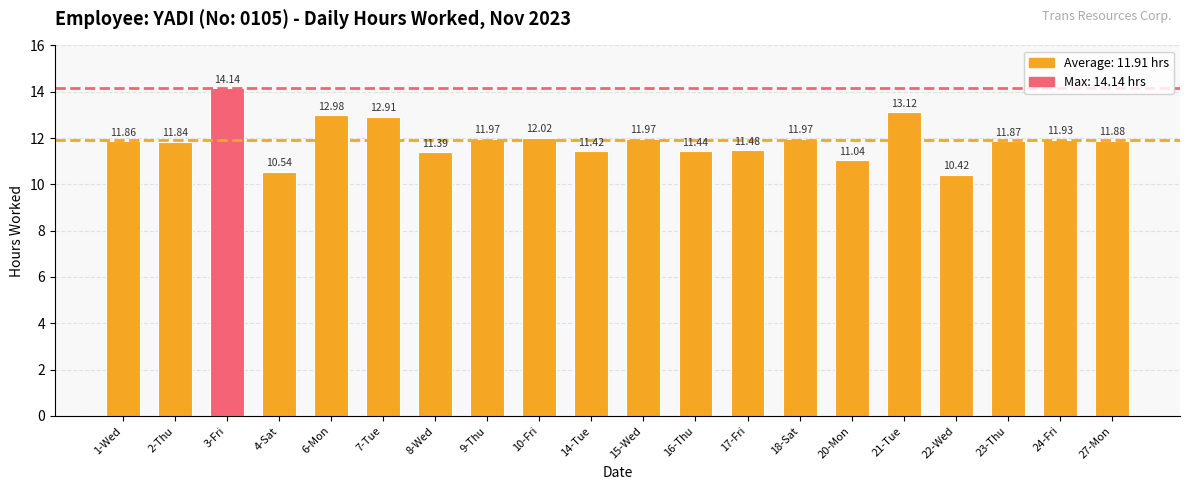

Approximately how many times larger is the value at 17-Fri compared to 16-Thu?

1.0